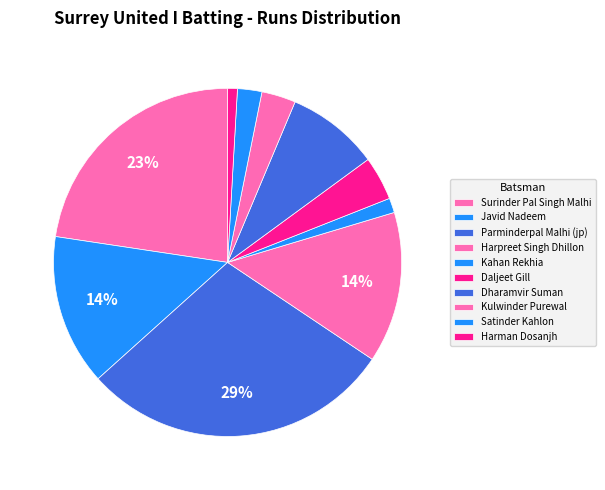

What percentage is NOT represented by Harpreet Singh Dhillon?

86.0%